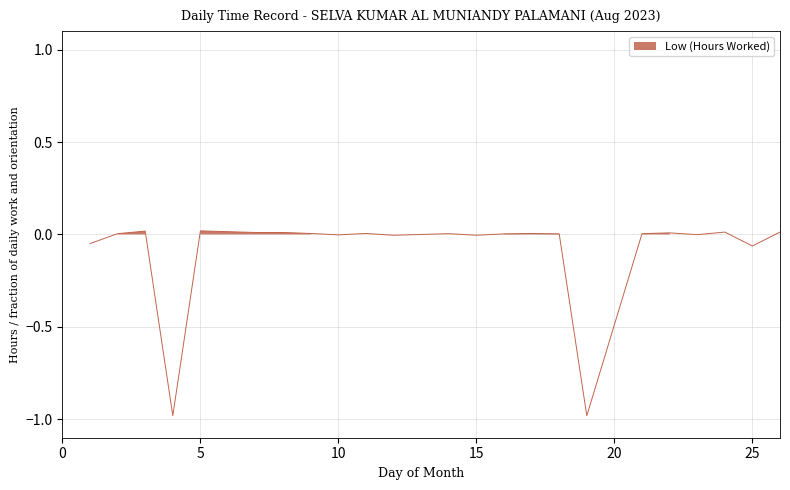

Reading left to right, extract all data points from this chart.

1=-0.0	2=0.0	3=0.0	4=-1.0	5=0.0	7=0.0	8=0.0	9=0.0	10=-0.0	11=0.0	12=-0.0	14=0.0	15=-0.0	16=0.0	17=0.0	18=0.0	19=-1.0	21=0.0	22=0.0	23=-0.0	24=0.0	25=-0.1	26=0.0